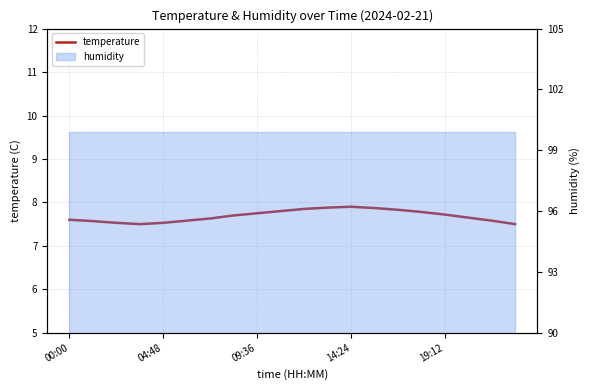

What is the sum of the values at 17 and 13?

15.5